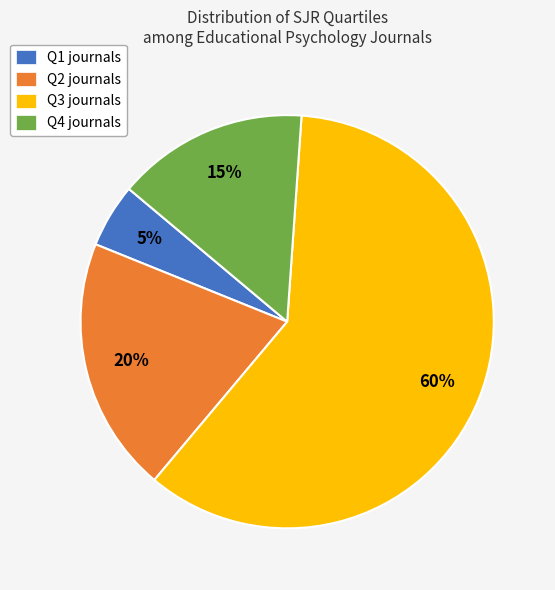

To the nearest percent, what percentage of the pie is Q1?

5%